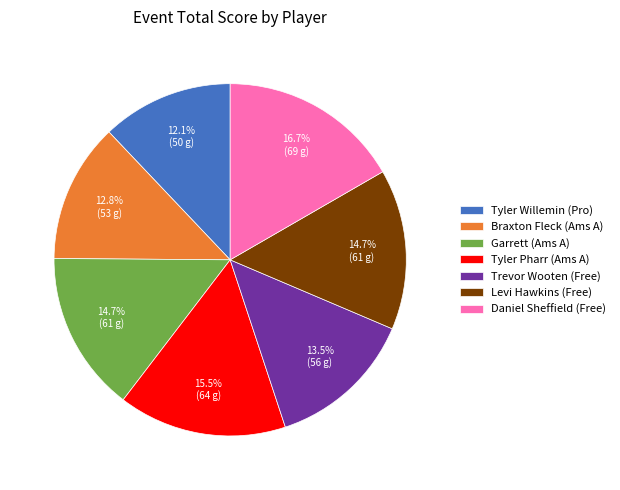

Which category has the biggest portion of the pie?

Daniel Sheffield (Free)